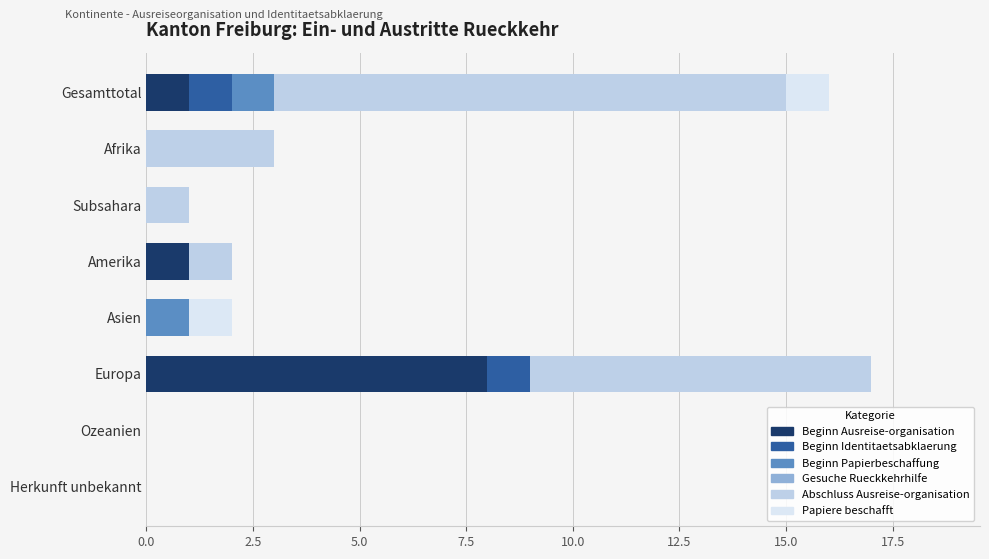

The Beginn Ausreise-organisation series shows 1 at Gesamttotal. True or false?

True